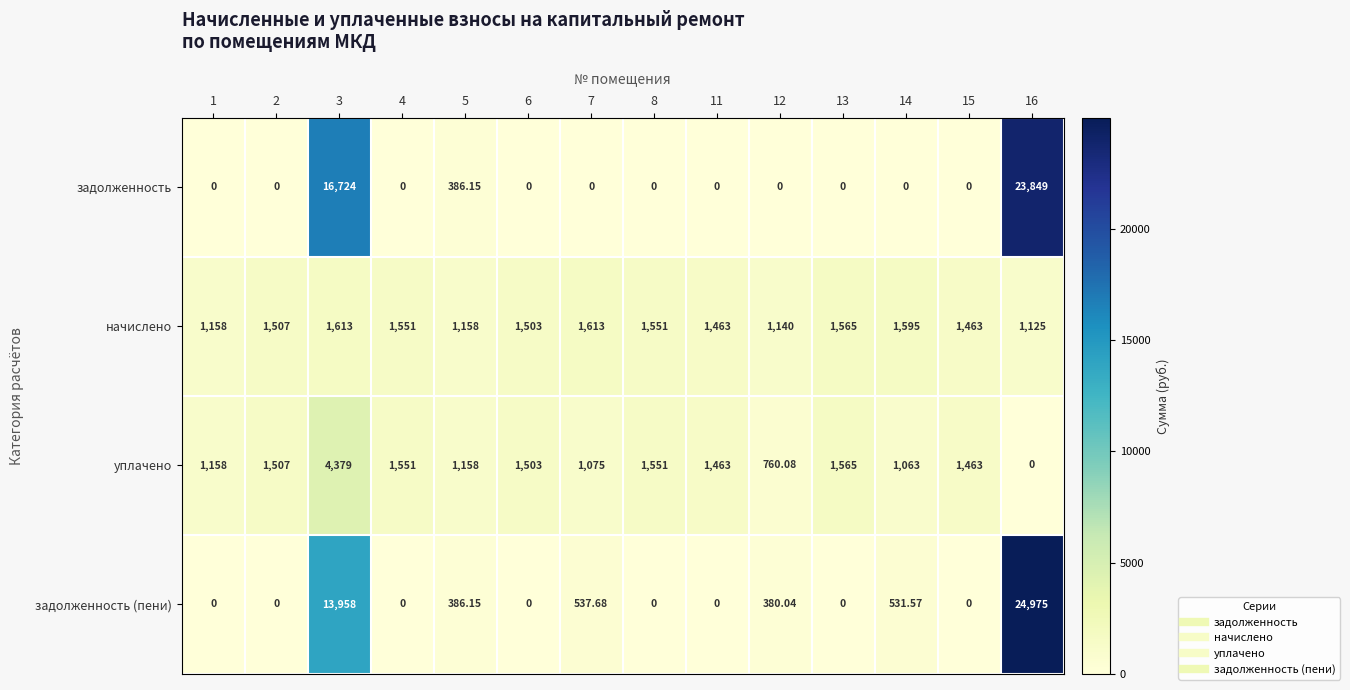

List the series in order of their peak value, lowest first.

начислено, уплачено, задолженность, задолженность (пени)